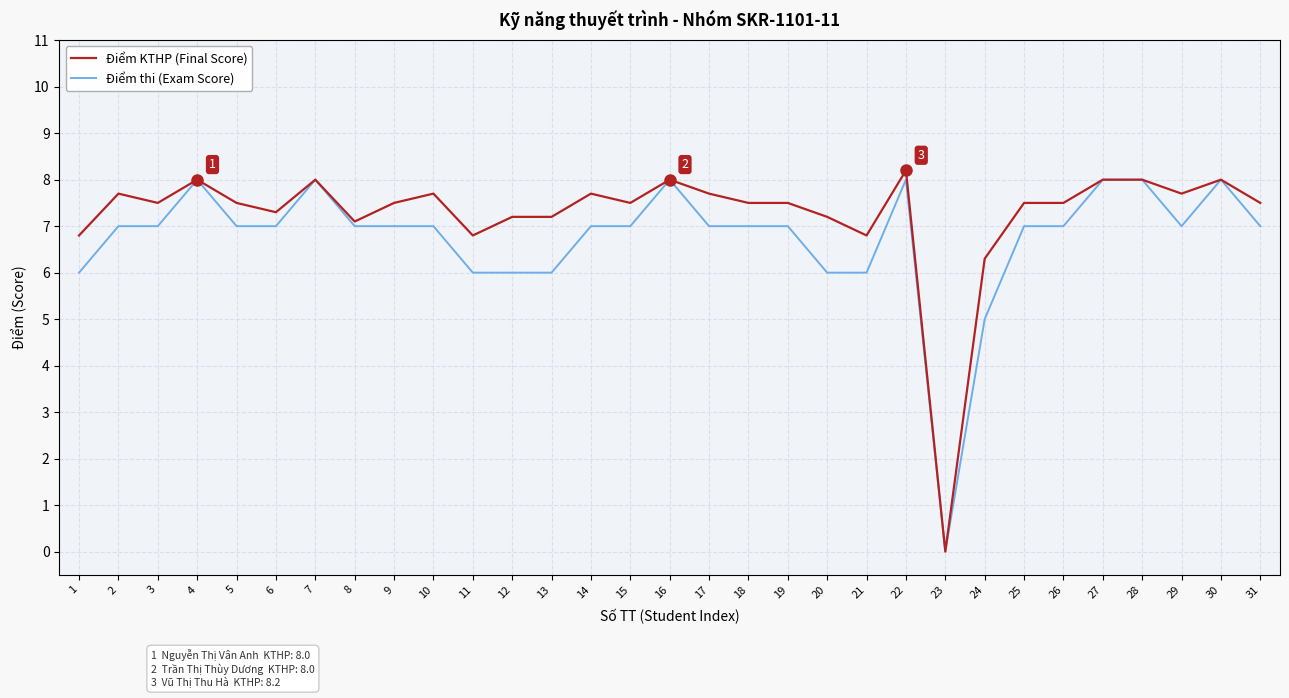

Is it true that Điểm KTHP (Final Score) equals 13.5 at 31?

False